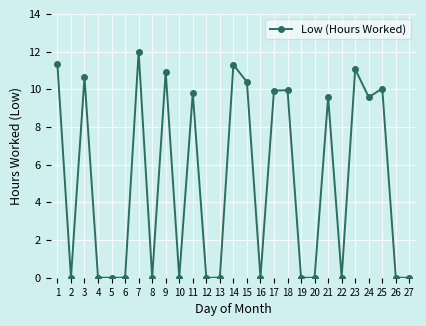

The chart shows a value of 0.0 at 10. True or false?

True